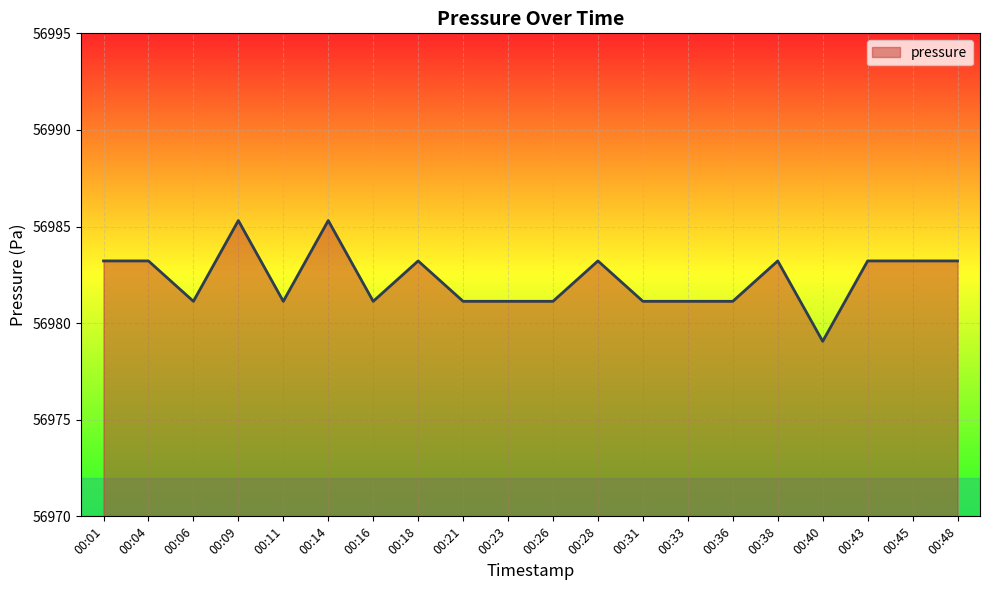

How many lines are shown in the chart?

1